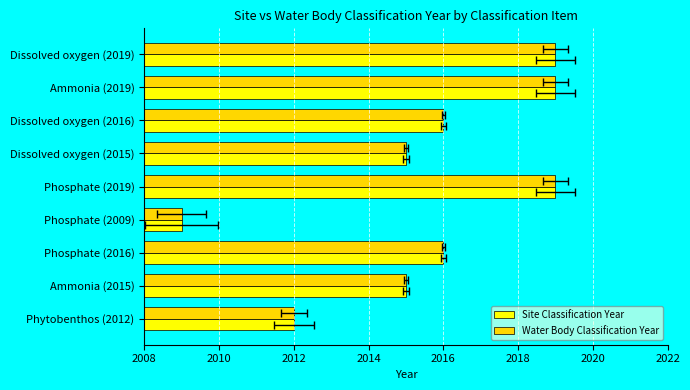

How many Water Body Classification Year values are between 2015 and 2019?

7